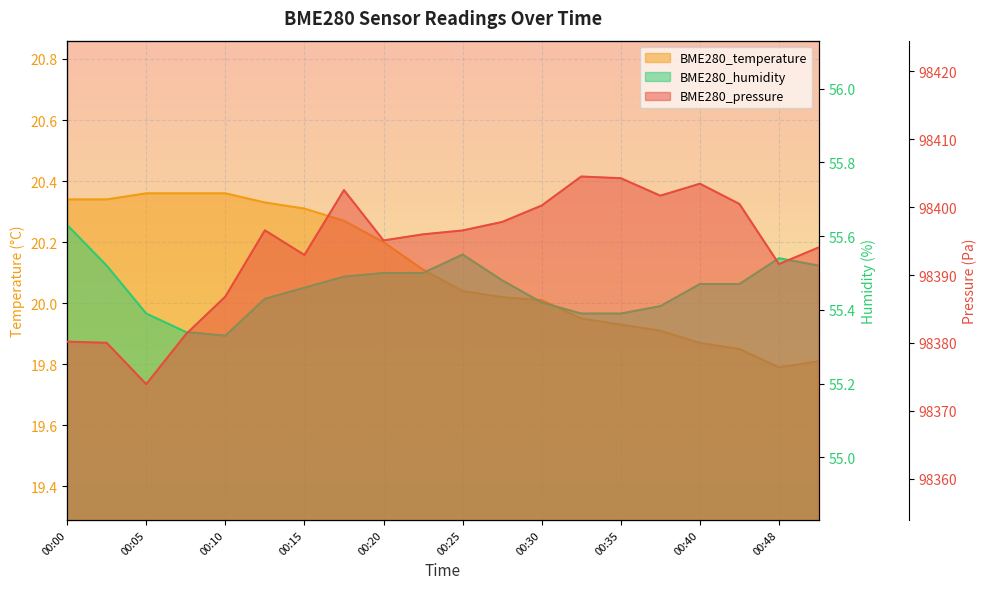

Rank the series by their maximum value, from highest to lowest.

BME280_pressure, BME280_humidity, BME280_temperature